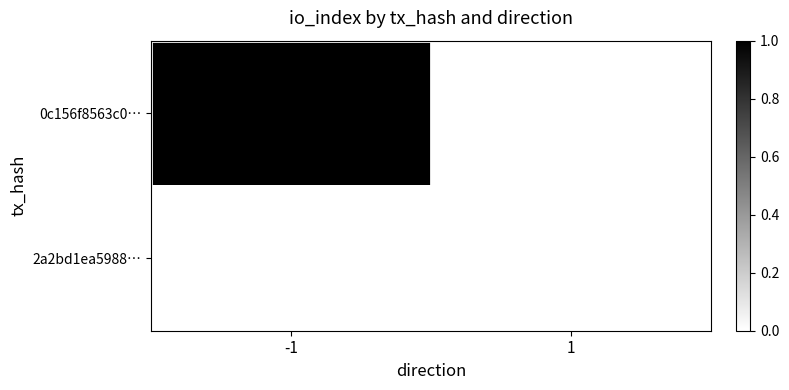

How many categories are shown in the chart?

2